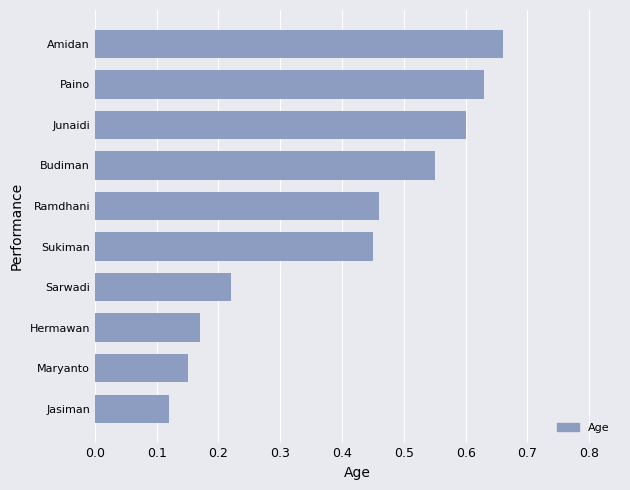

Between Sukiman and Sarwadi, which is larger?

Sukiman